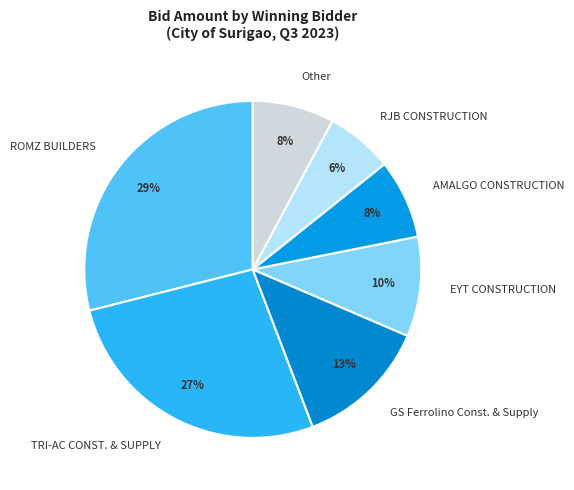

Does GS Ferrolino Const. & Supply account for over 50% of the chart?

No